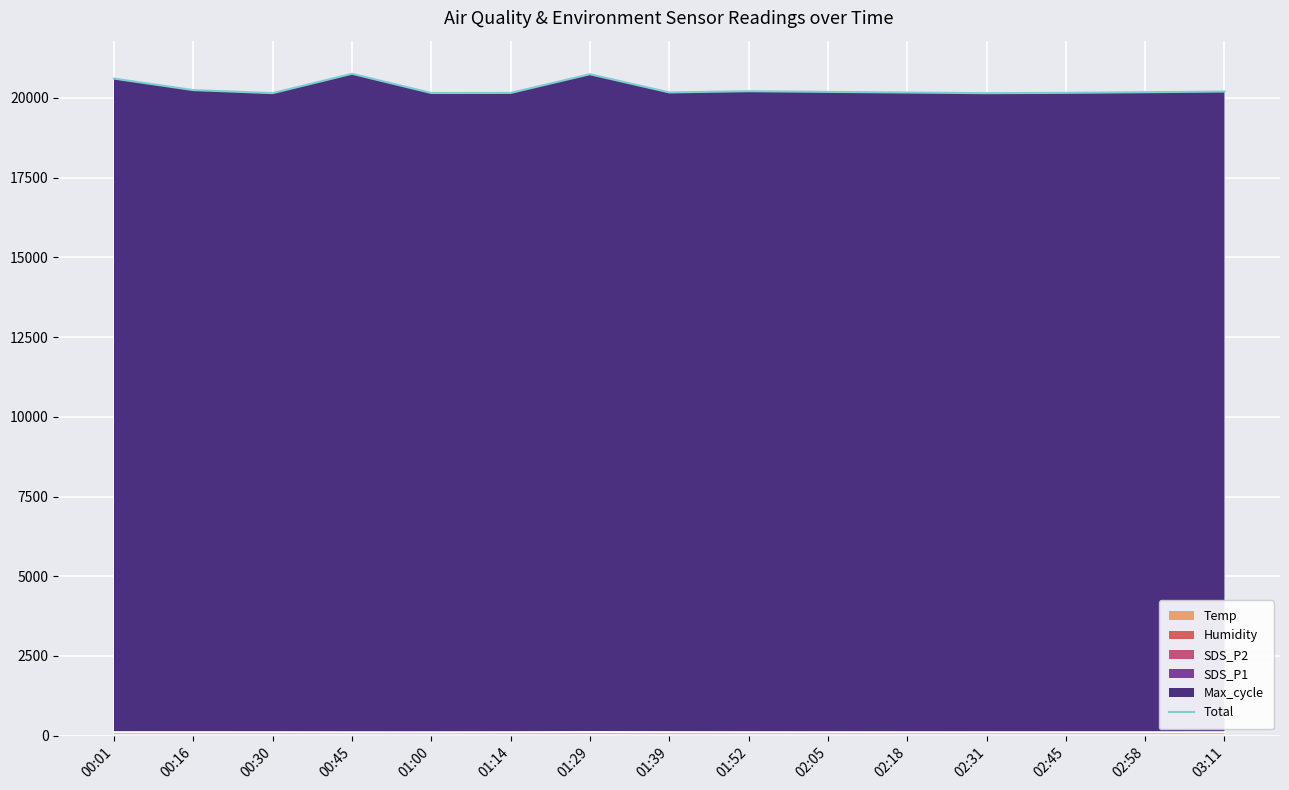

What is the minimum value shown in the chart?

20146.2